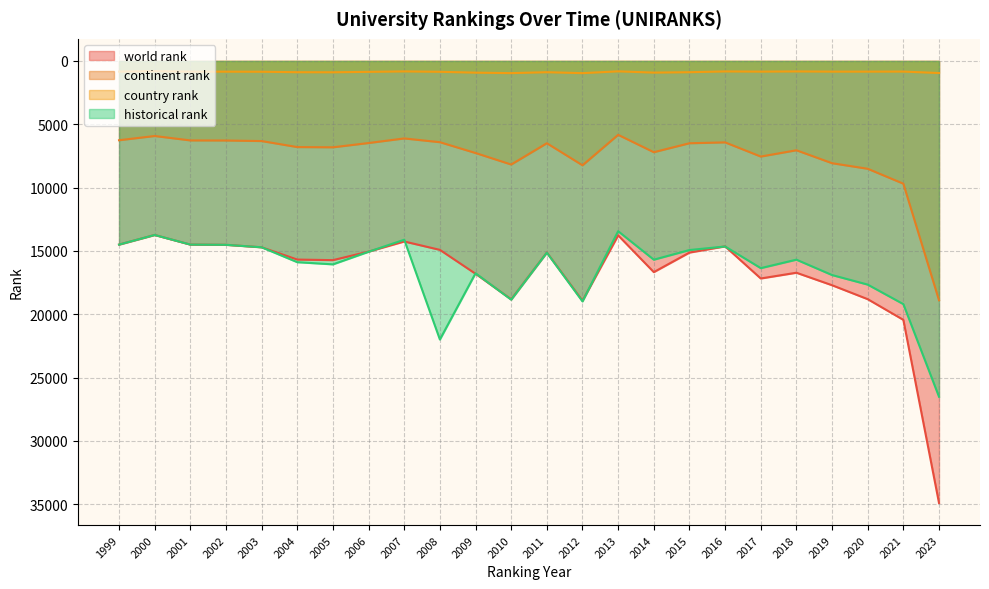

True or false: country rank and historical rank cross at least once.

False